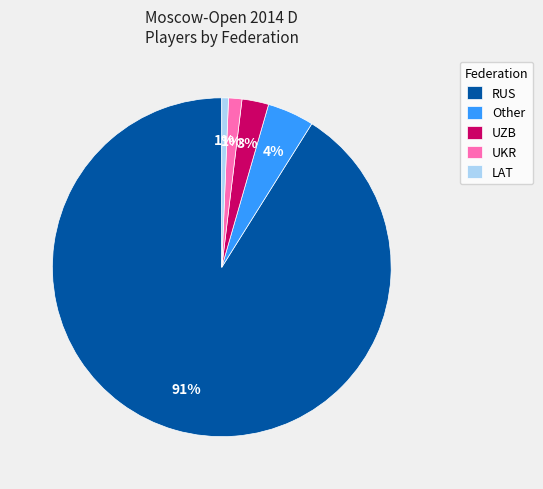

How many slices are in this pie chart?

5